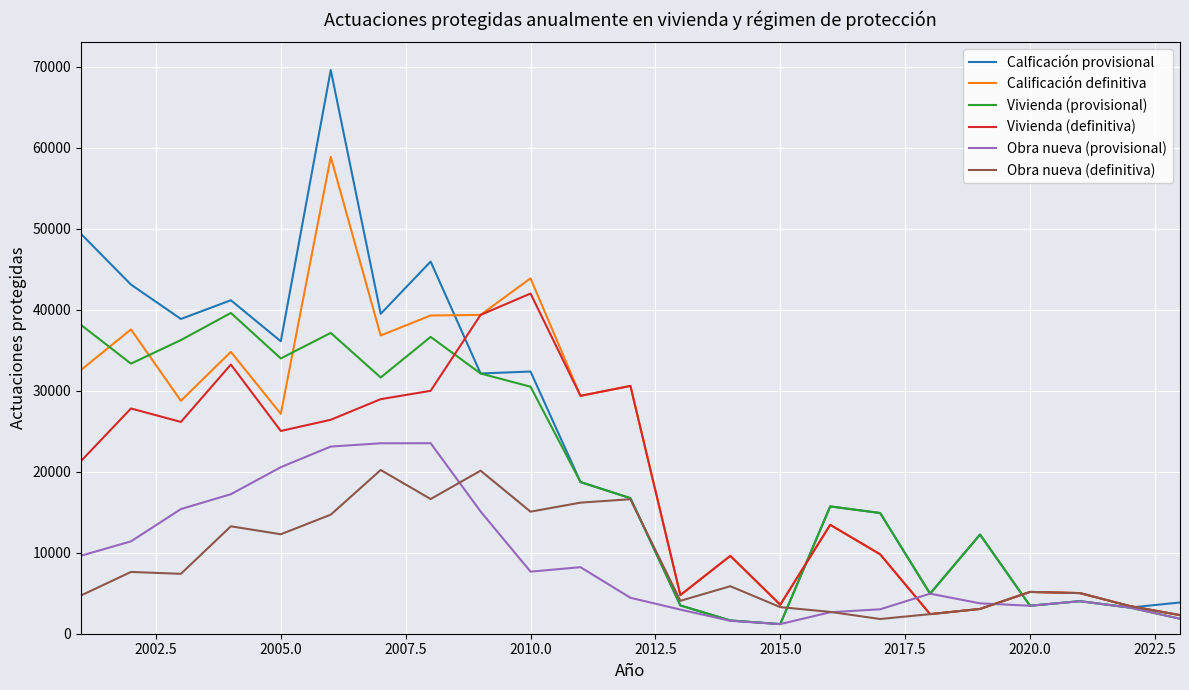

What is the highest value of the Calficación provisional series?

69572